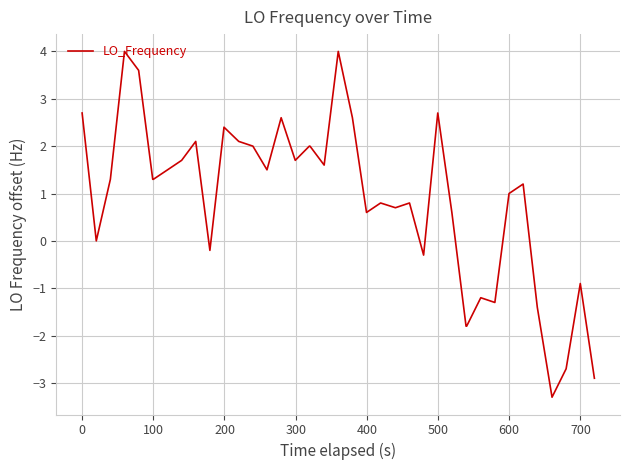

How many distinct data groups are displayed?

1